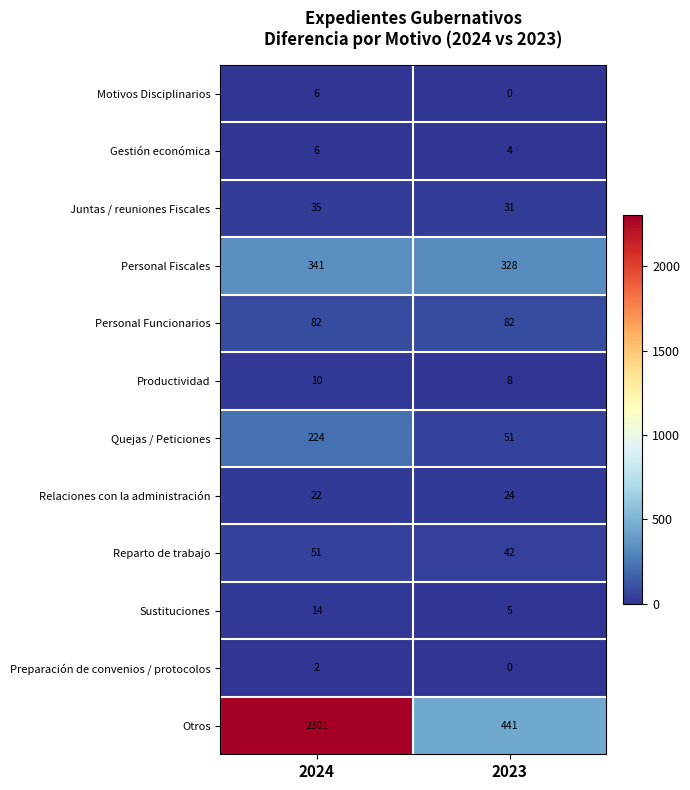

What is the sum of the Sustituciones values at 2024 and 2023?

19